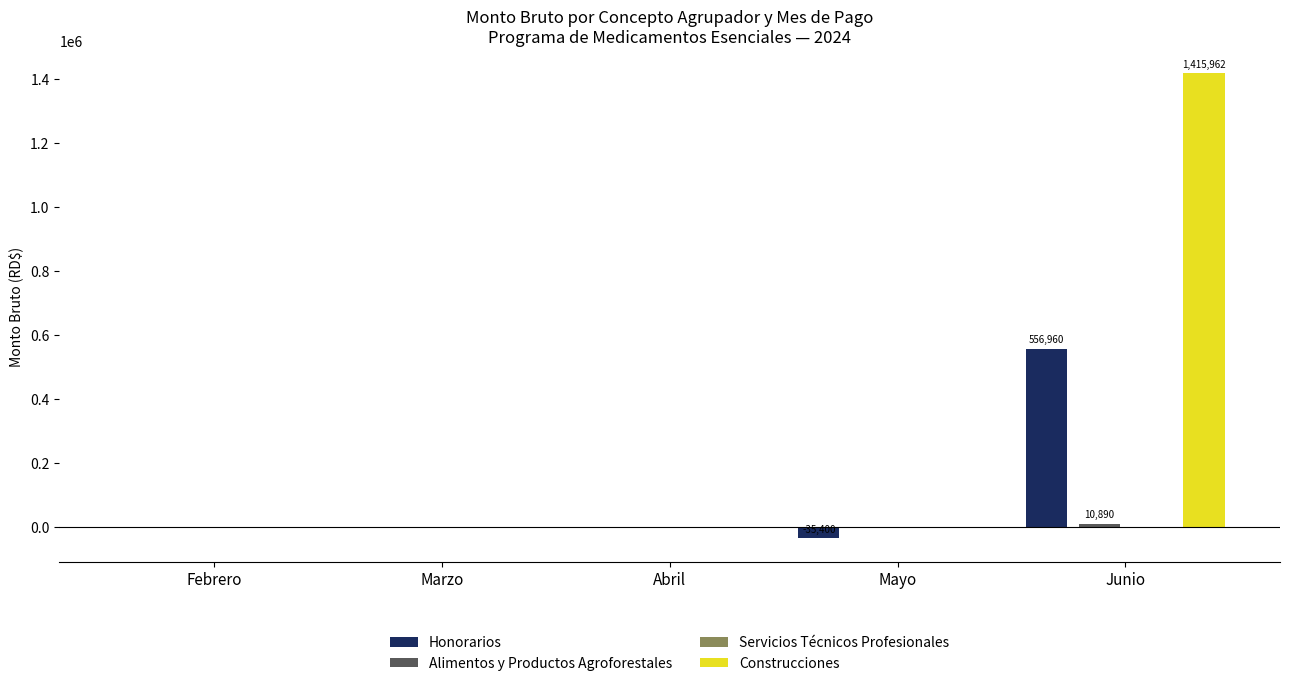

How many bars are there in each group?

4